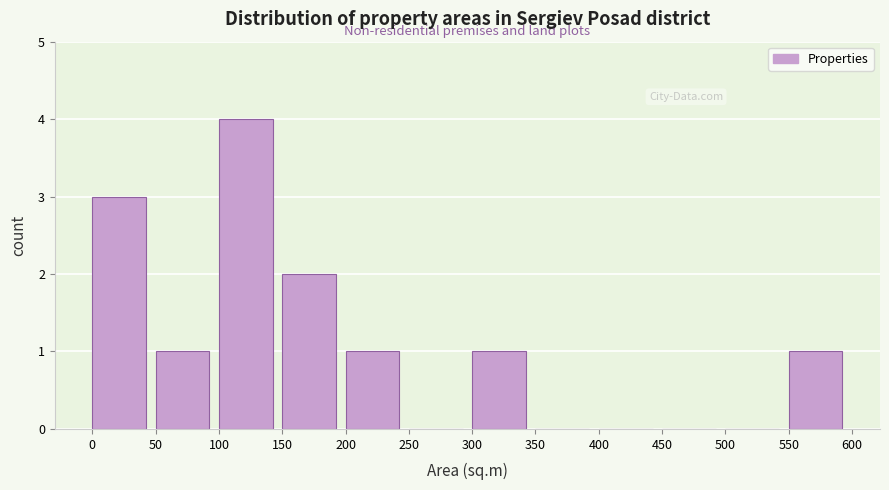

Reading left to right, transcribe this chart: for each bar, give the range it covers on the x-axis and its height. The values are not printed on the chart, so give them approximately, as read against the axis.

0 to 50: 3
50 to 100: 1
100 to 150: 4
150 to 200: 2
200 to 250: 1
250 to 300: 0
300 to 350: 1
350 to 400: 0
400 to 450: 0
450 to 500: 0
500 to 550: 0
550 to 600: 1